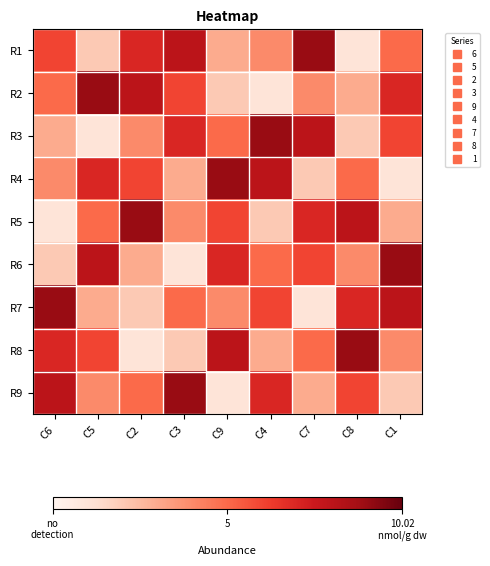

Rank the series by their maximum value, from highest to lowest.

R1, R2, R3, R4, R5, R6, R7, R8, R9